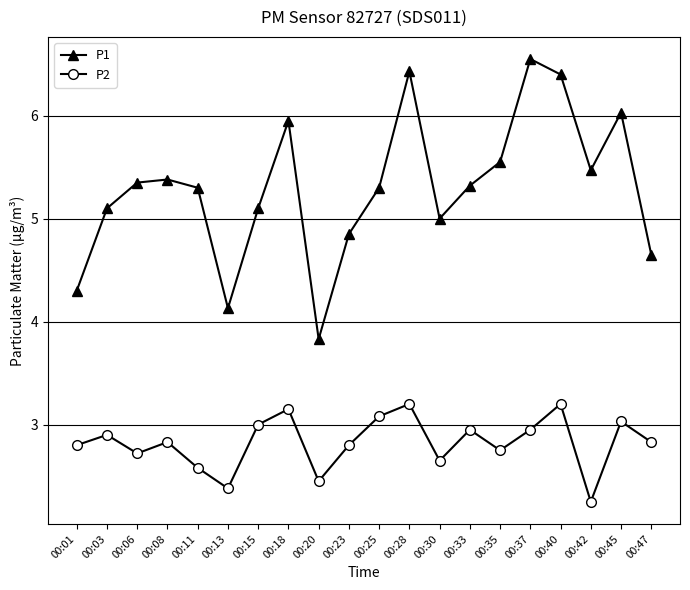

What is the difference between the maximum and second lowest values in the P2 series?

0.8